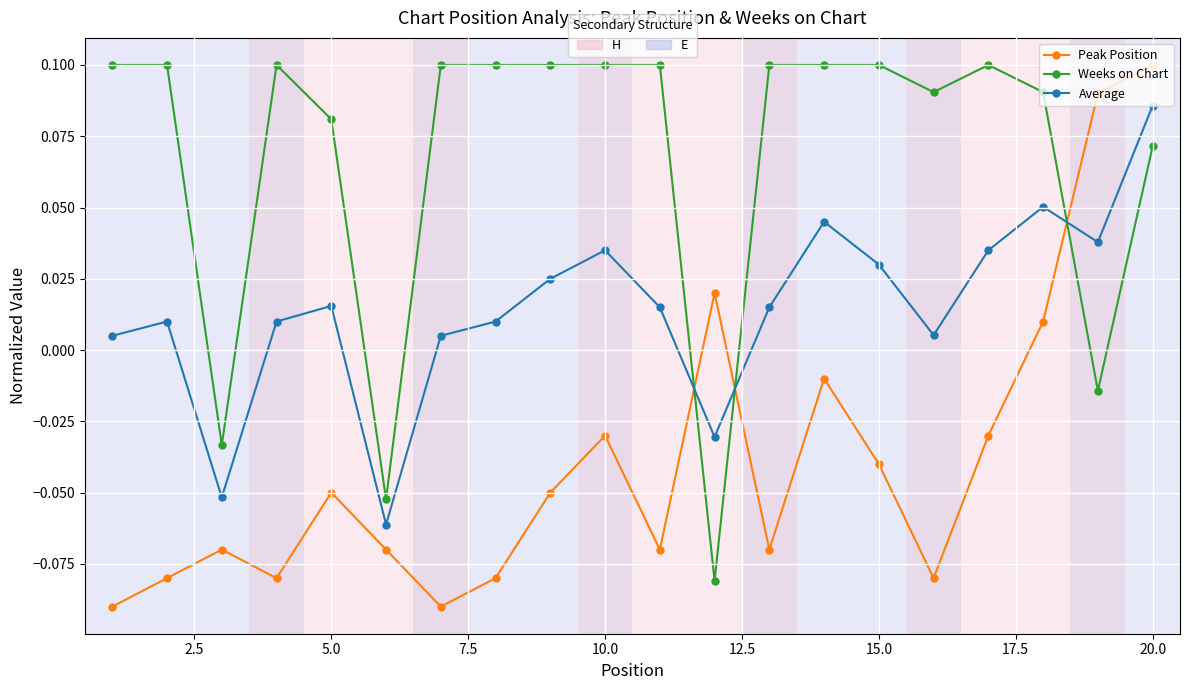

How many distinct data groups are displayed?

3